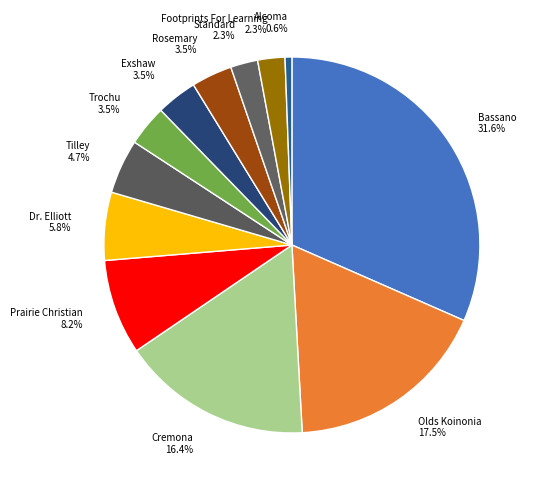

What portion of the pie excludes Rosemary?

96.5%